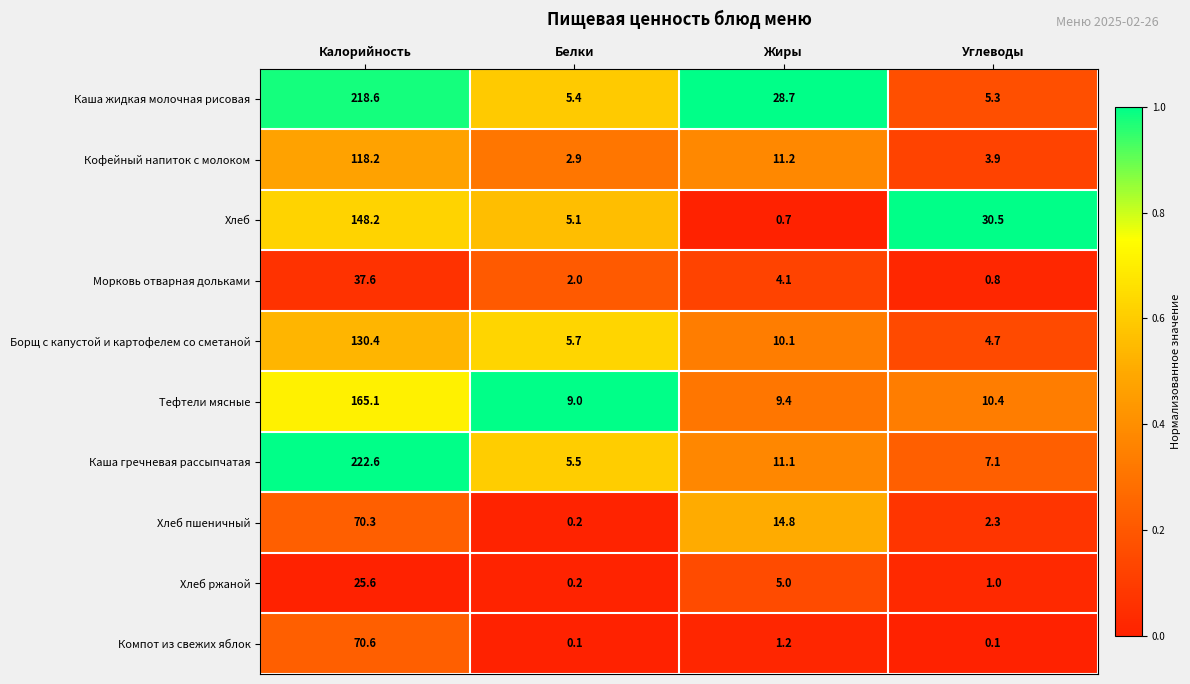

Between Жиры and Углеводы, which series saw the biggest shift?

Хлеб